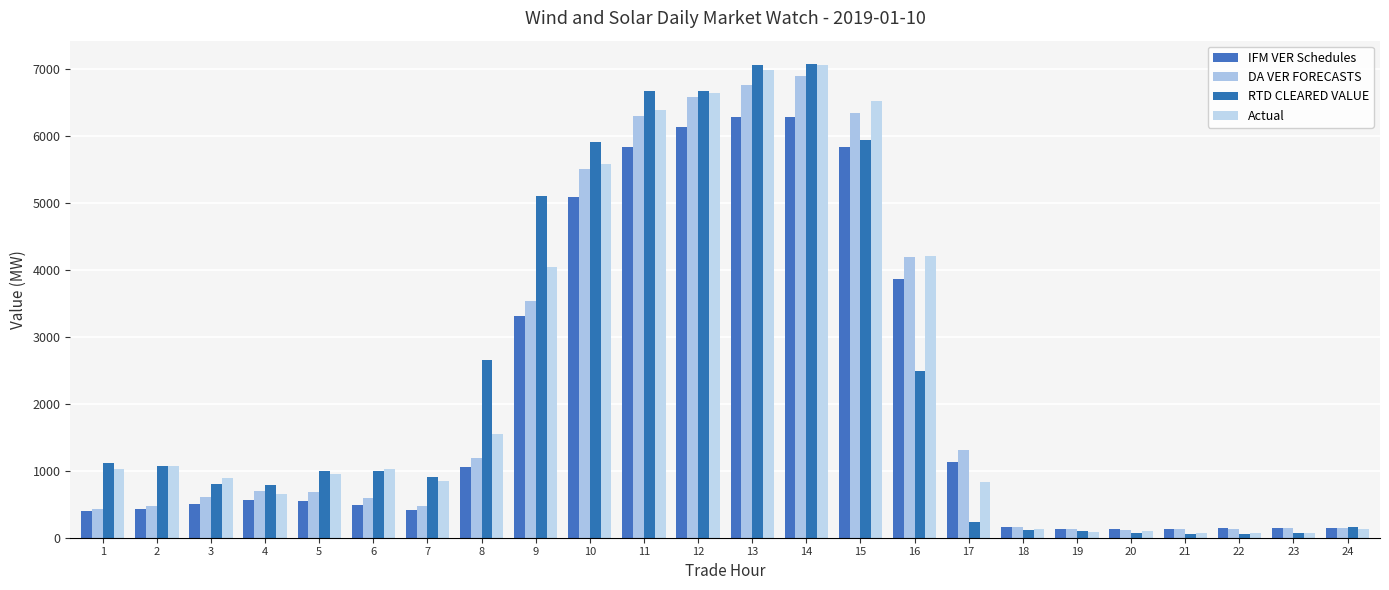

Count the number of categories in the chart.

24